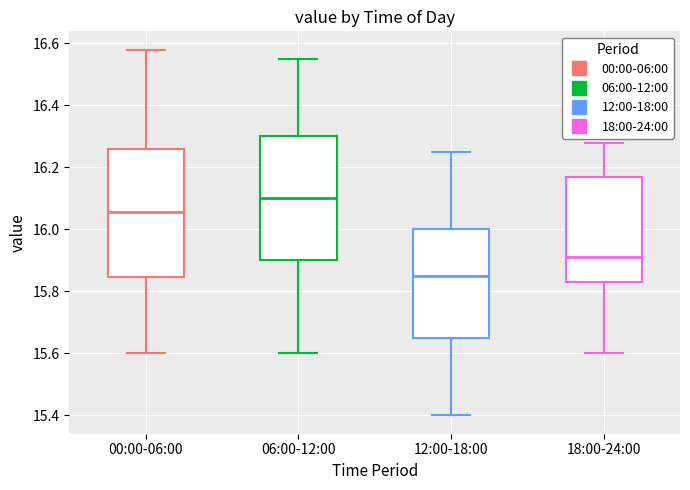

Where does the upper whisker of the box for 00:00-06:00 end on the y-axis? The values are not printed on the chart, so give them approximately, as read against the axis.

16.58